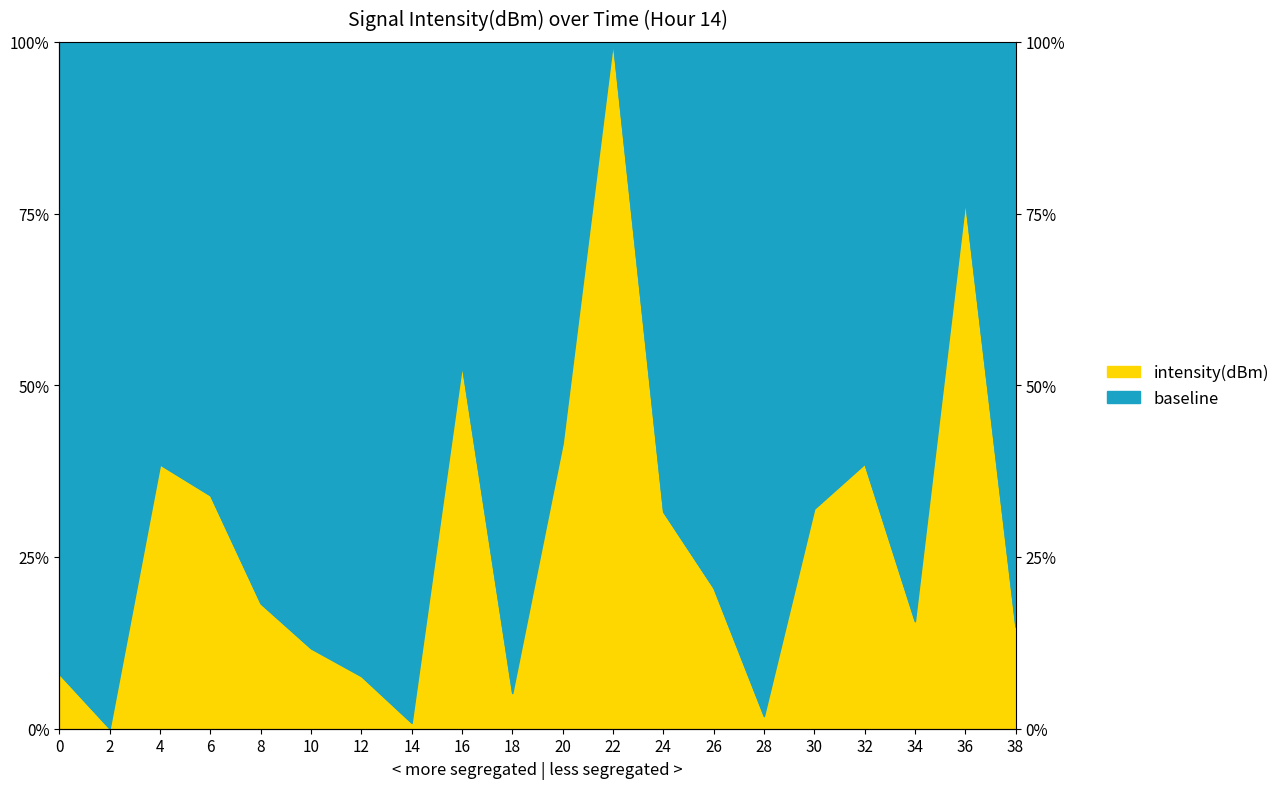

What is the value of the 5th point from the left?

18.2